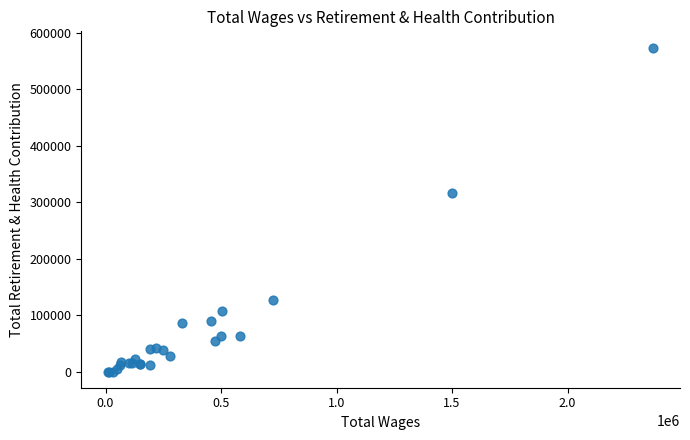

What Y value in the scatter plot is closest to 287136?

316323